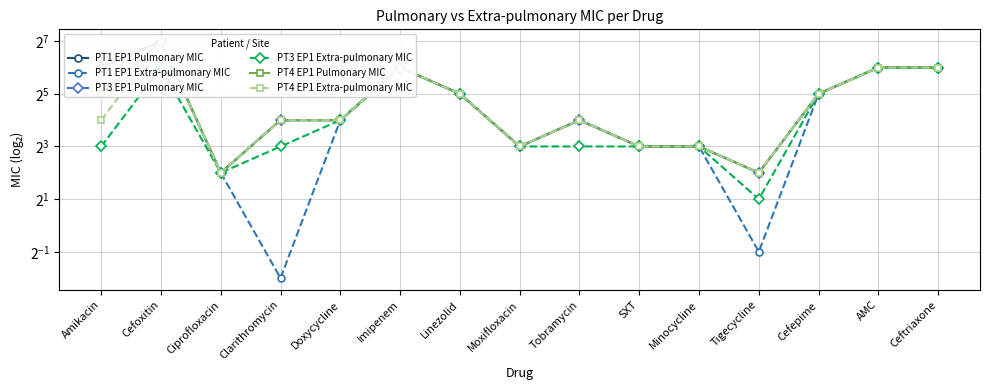

True or false: PT3 EP1 Extra-pulmonary MIC has more than 0 interior local peaks.

True